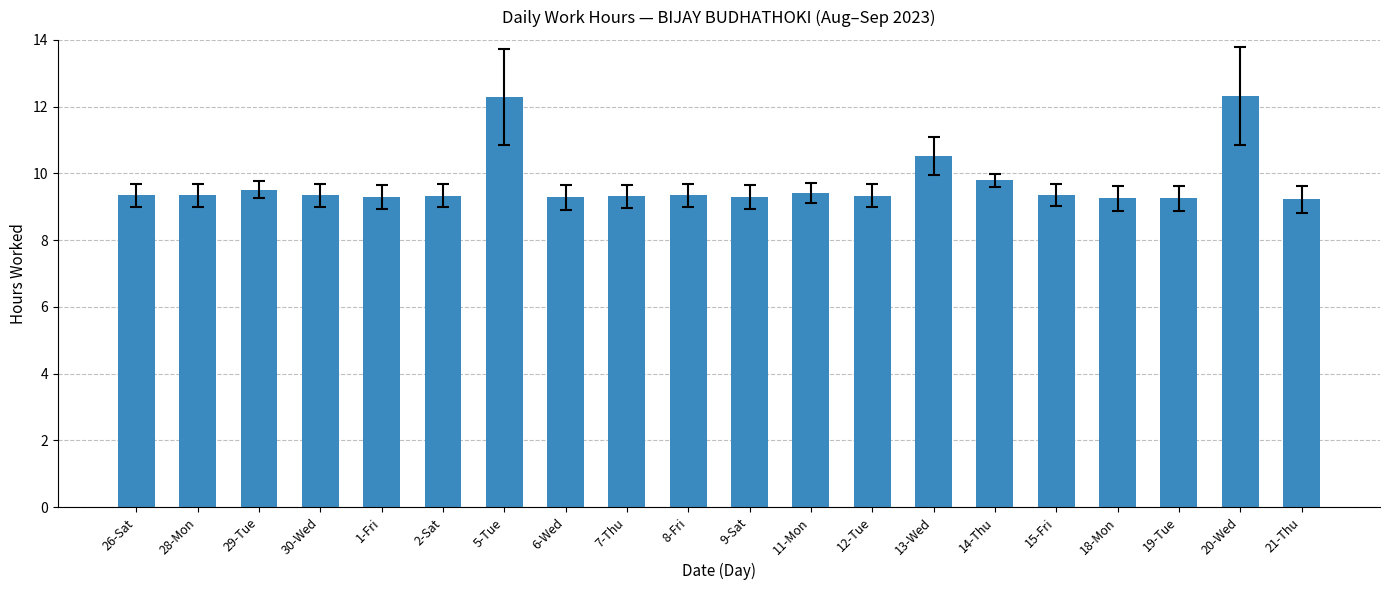

True or false: the data shows 3.2 at 1-Fri.

False